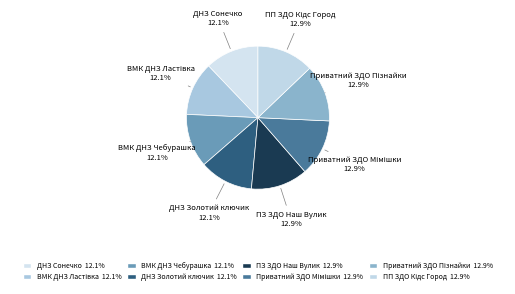

Is there a majority slice in this chart?

No